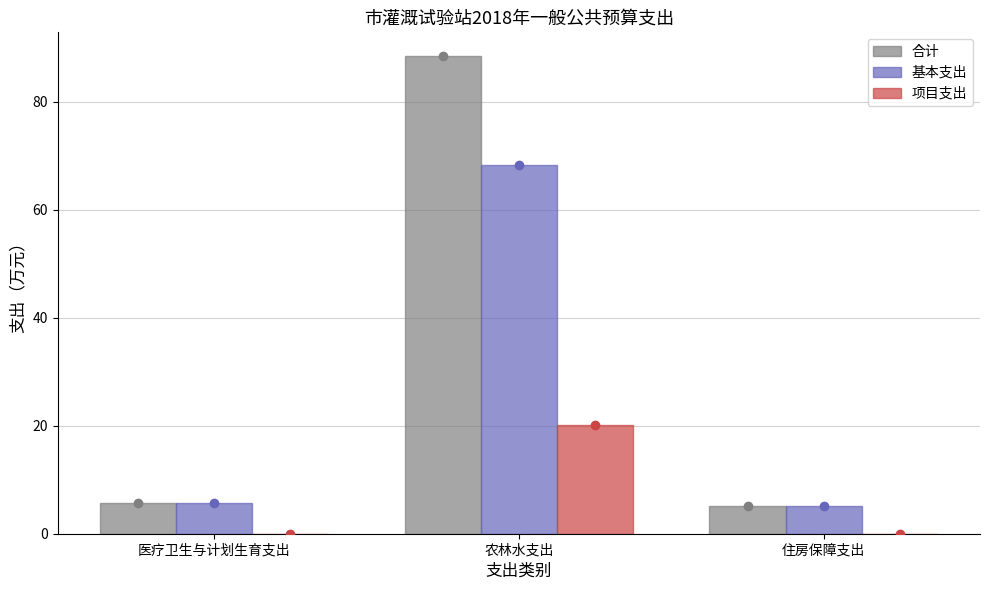

At which category does the chart reach its minimum across all series?

医疗卫生与计划生育支出